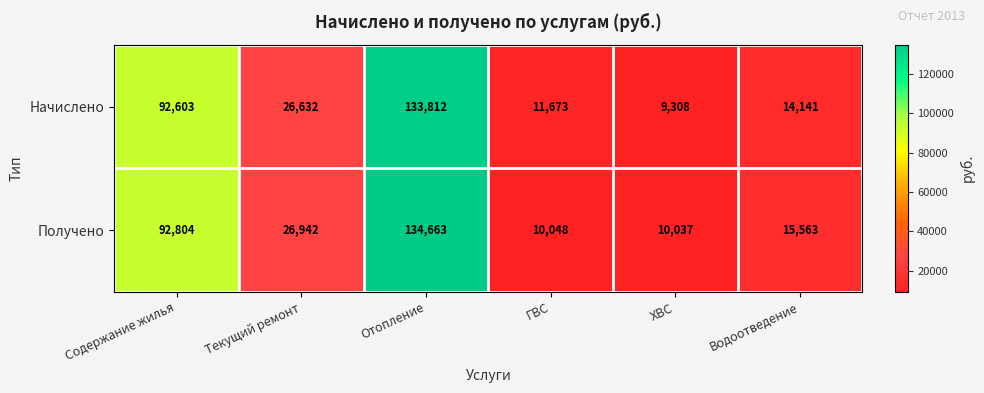

What is the sum of all Получено values?

290057